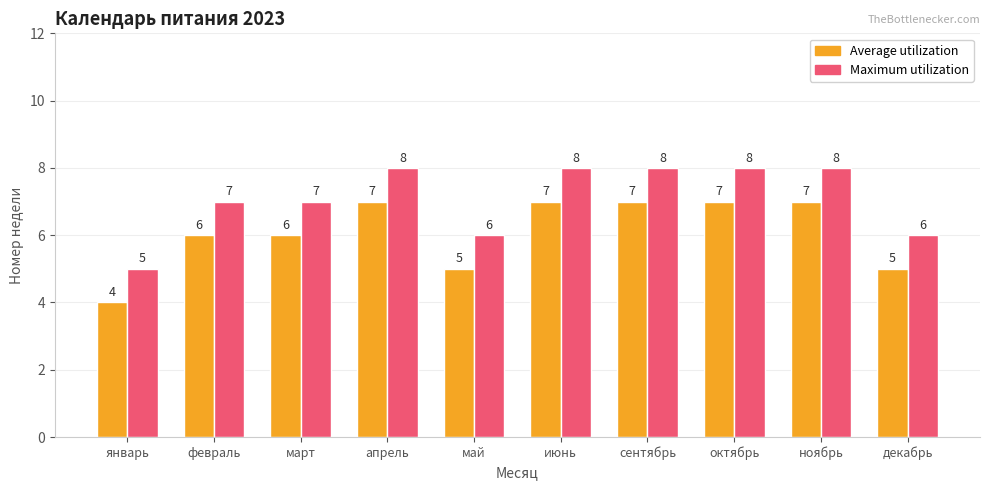

At how many categories does at least one series exceed 4?

10